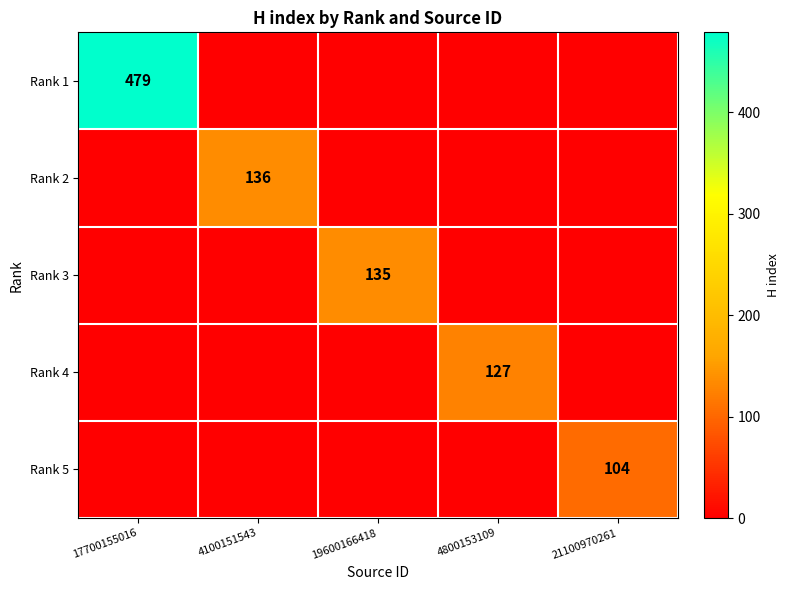

The value of Rank 5 at 21100970261 is 61. True or false?

False